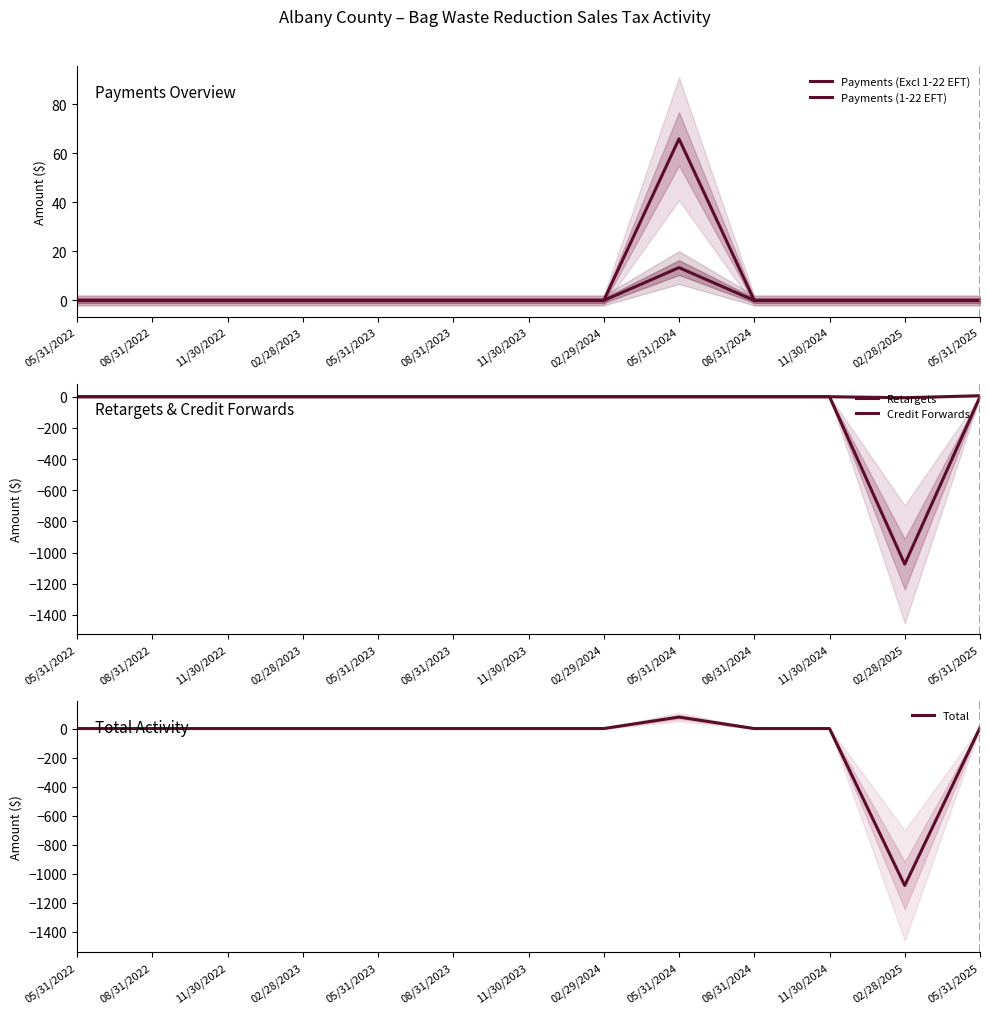

How many series are shown in this chart?

5